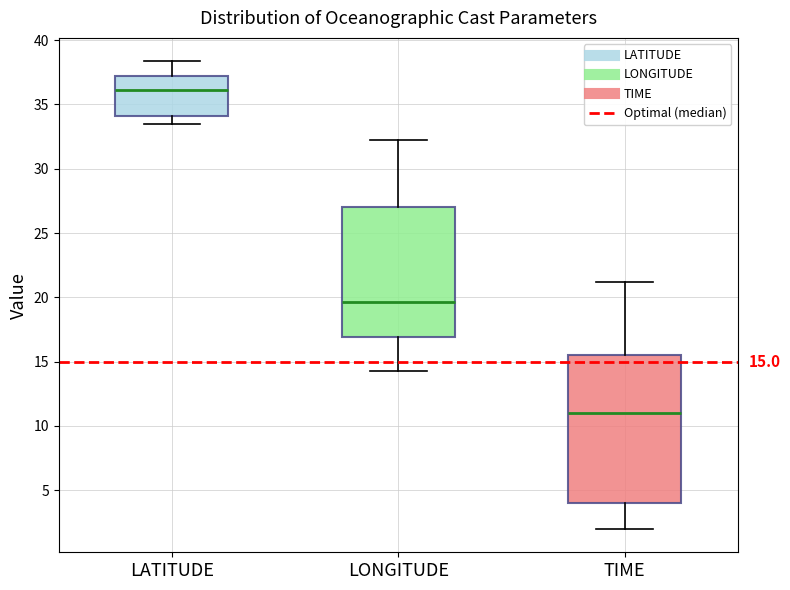

Which box is the tallest, from its lower edge to its upper edge?

TIME